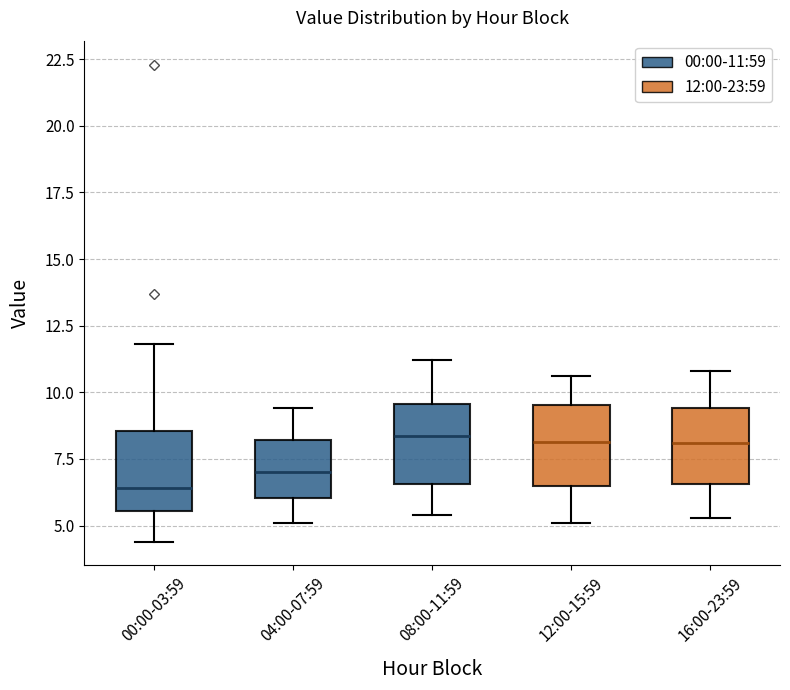

Reading left to right, transcribe this box plot: for each box, give where its median line is, the range the box spans, and where its two whiskers end, as read against the y-axis. The values are not printed on the chart, so give them approximately, as read against the axis.

00:00-03:59: median 6.5, box 5.5 to 8.5, whiskers 4.5 to 12.0
04:00-07:59: median 7.0, box 6.0 to 8.0, whiskers 5.0 to 9.5
08:00-11:59: median 8.5, box 6.5 to 9.5, whiskers 5.5 to 11.0
12:00-15:59: median 8.0, box 6.5 to 9.5, whiskers 5.0 to 10.5
16:00-23:59: median 8.0, box 6.5 to 9.5, whiskers 5.5 to 11.0